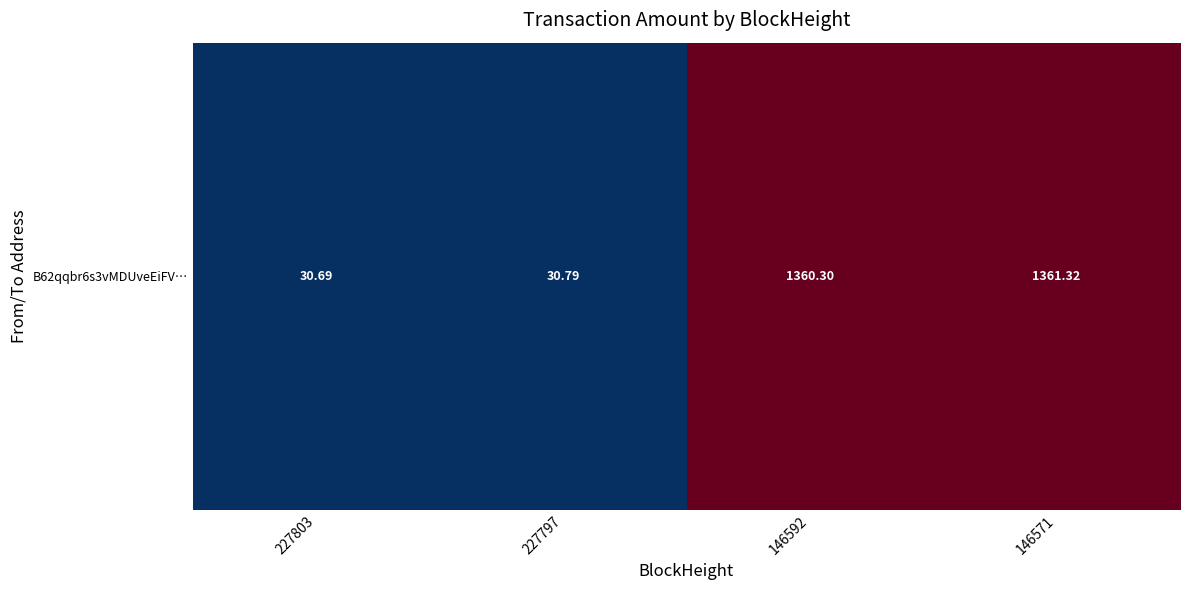

Rank the categories by value from highest to lowest.

146571, 146592, 227797, 227803